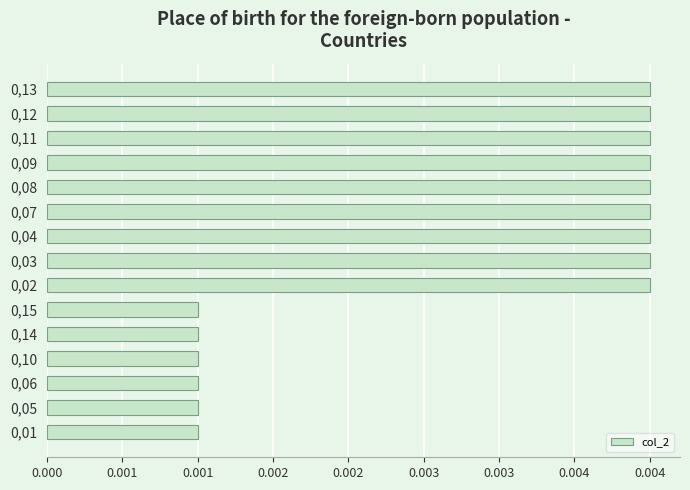

At which category does the chart reach its minimum across all series?

0,15